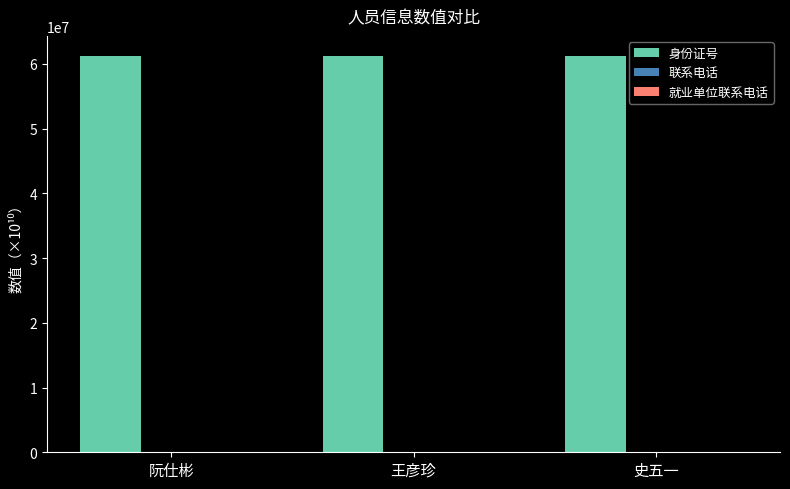

The 身份证号 series shows 14022603.6 at 阮仕彬. True or false?

False